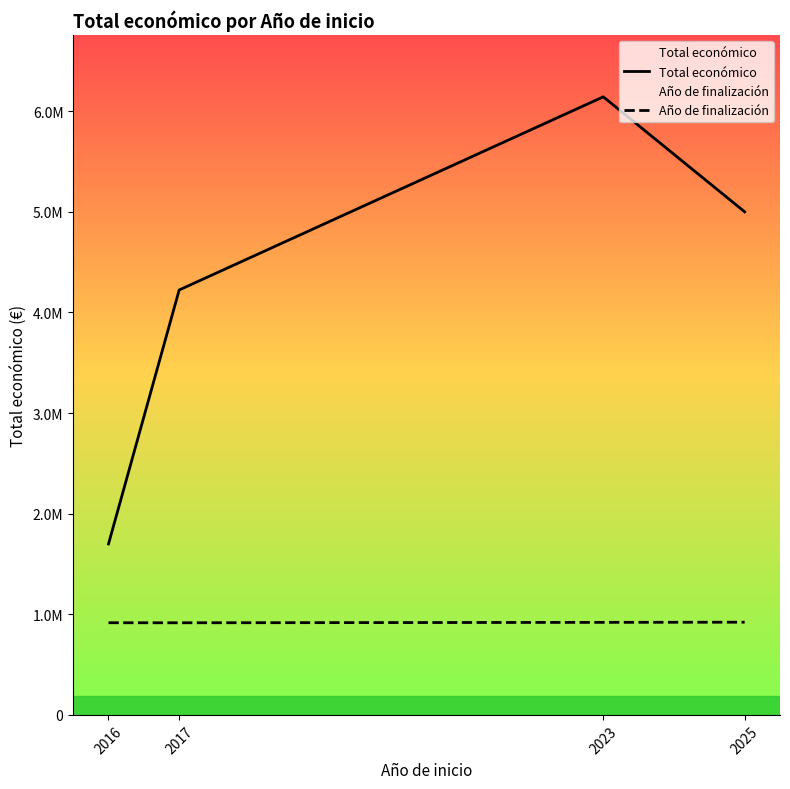

At which category is the sum across all series the highest?

2023